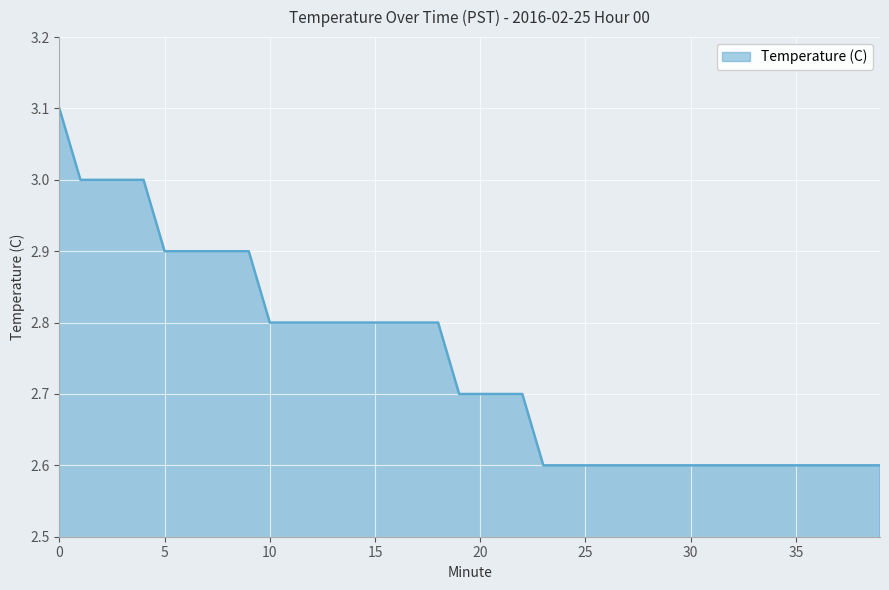

What is the greatest value displayed?

3.1